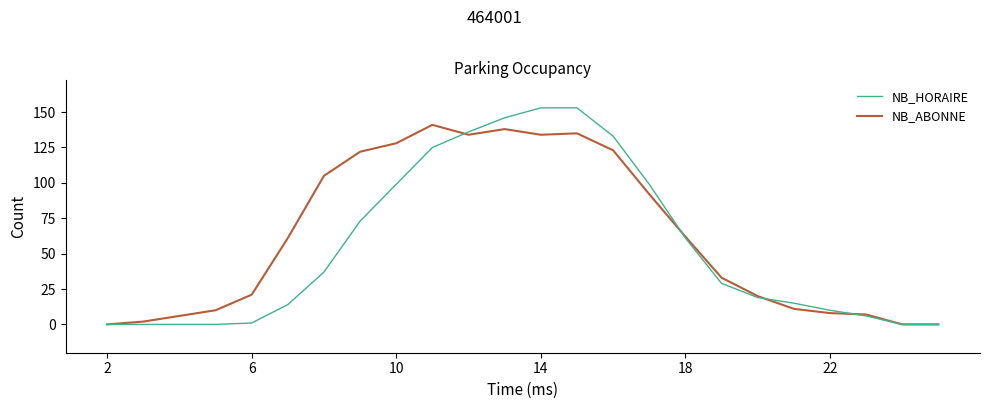

Which series has the largest range (max minus min)?

NB_HORAIRE